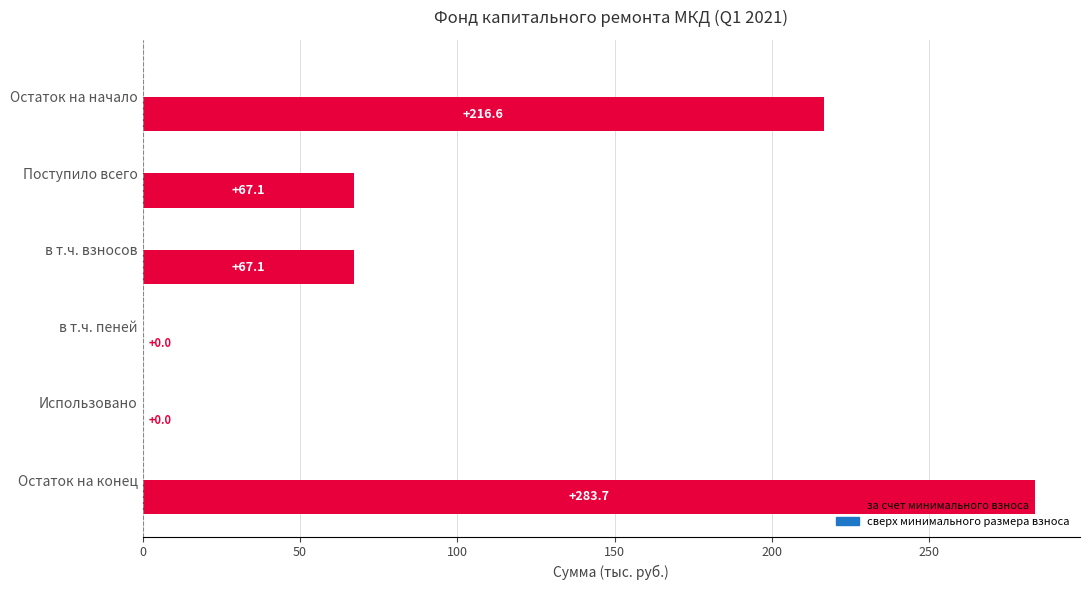

How many values are above zero?

4